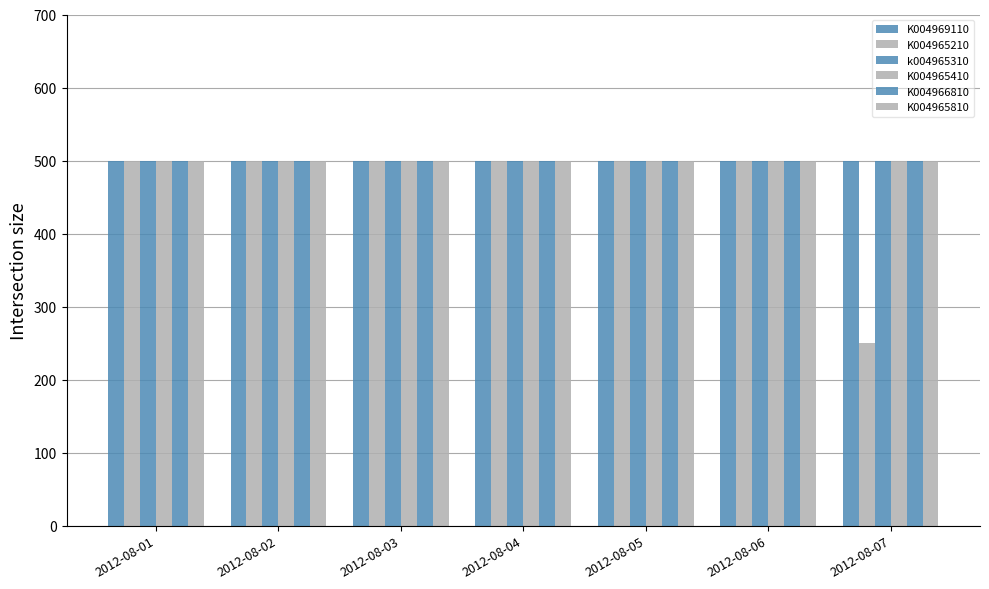

How many data points in K004965210 are less than 500?

1